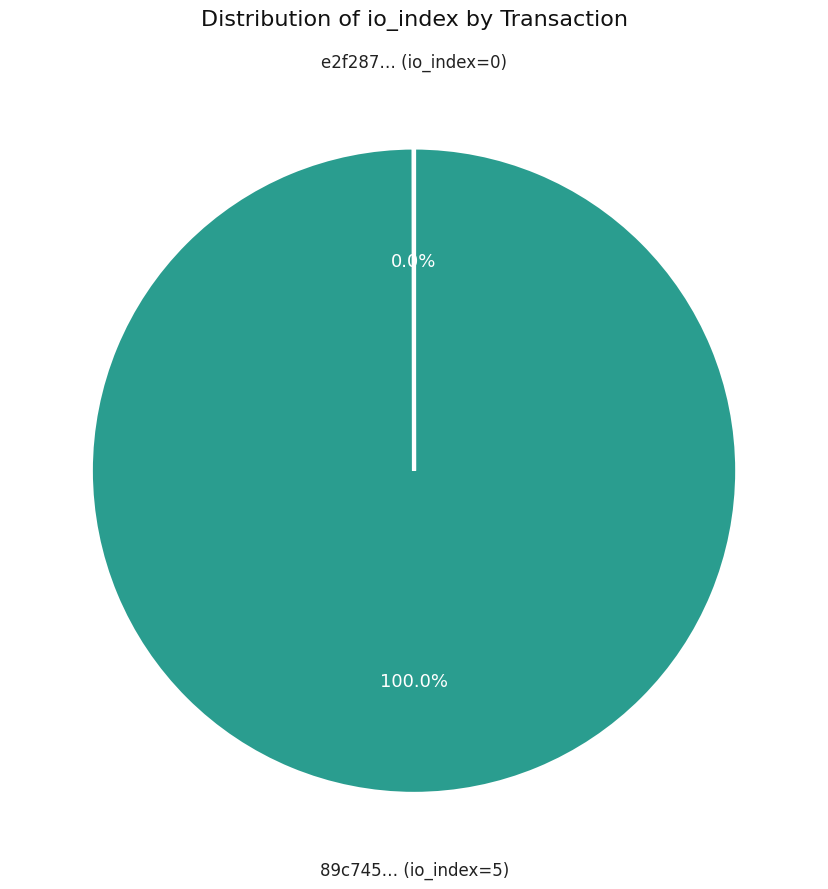

Is there any slice that represents more than half of the pie?

Yes